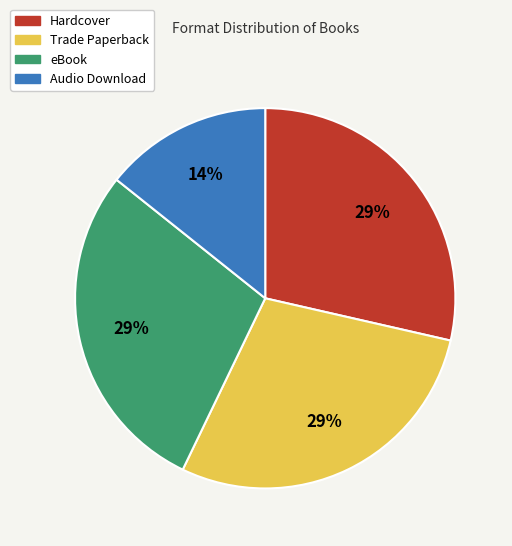

To the nearest percent, what is the combined percentage of Trade Paperback and Audio Download?

43%